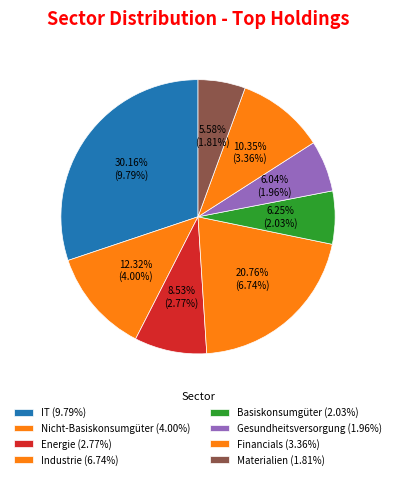

Count the number of slices in the pie.

8